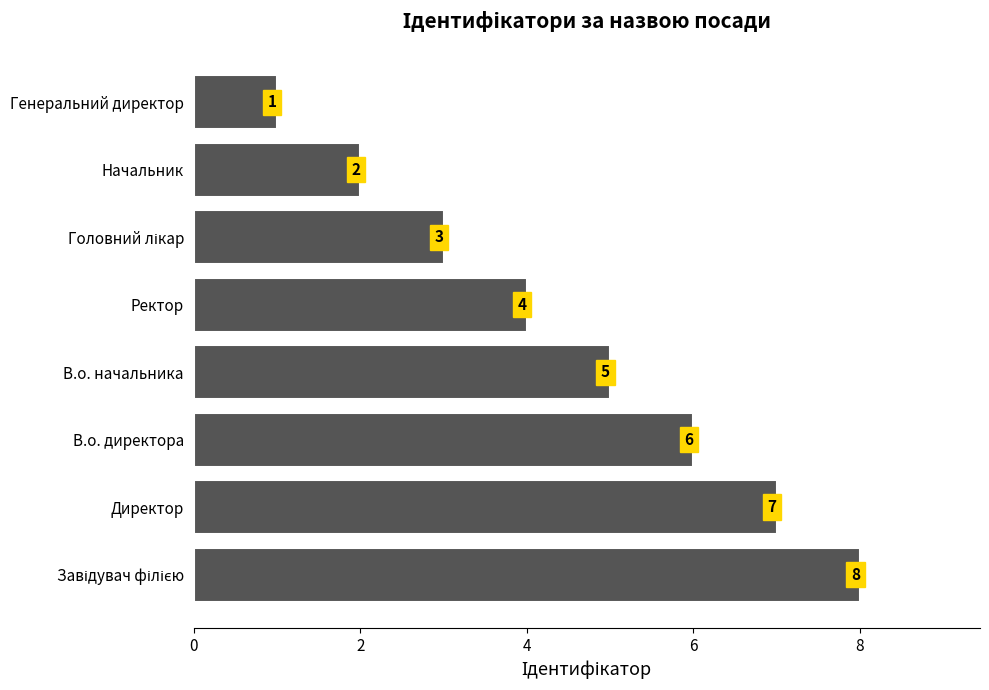

True or false: the data shows 6 at В.о. директора.

True